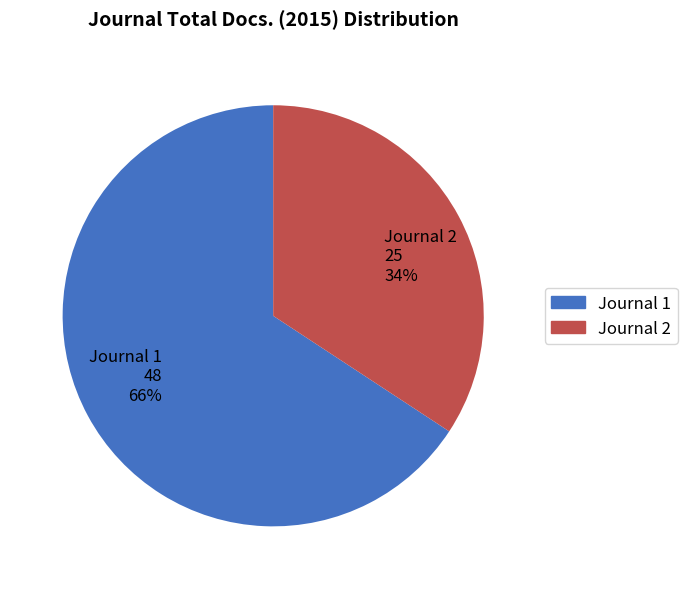

What percentage is the Journal 2 25 34% slice, to the nearest percent?

34%